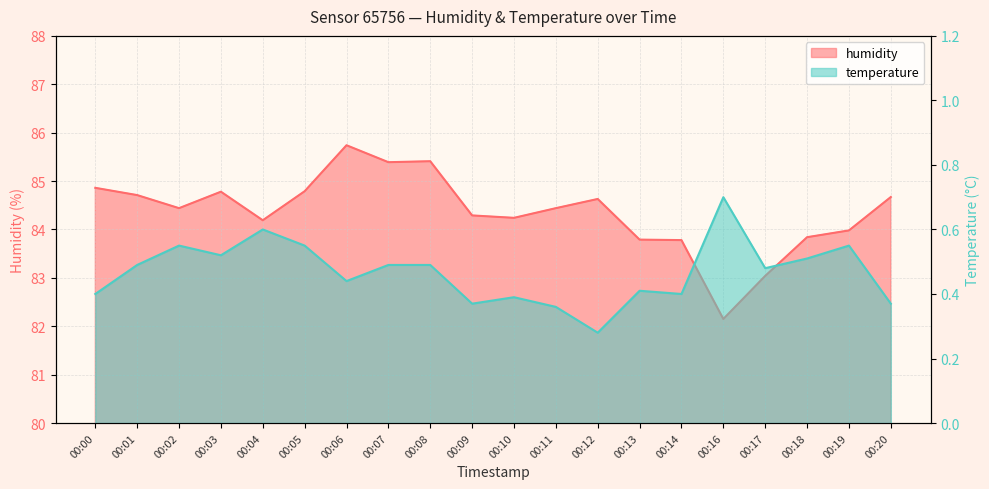

What is the difference between the second highest and minimum values in the temperature series?

0.3